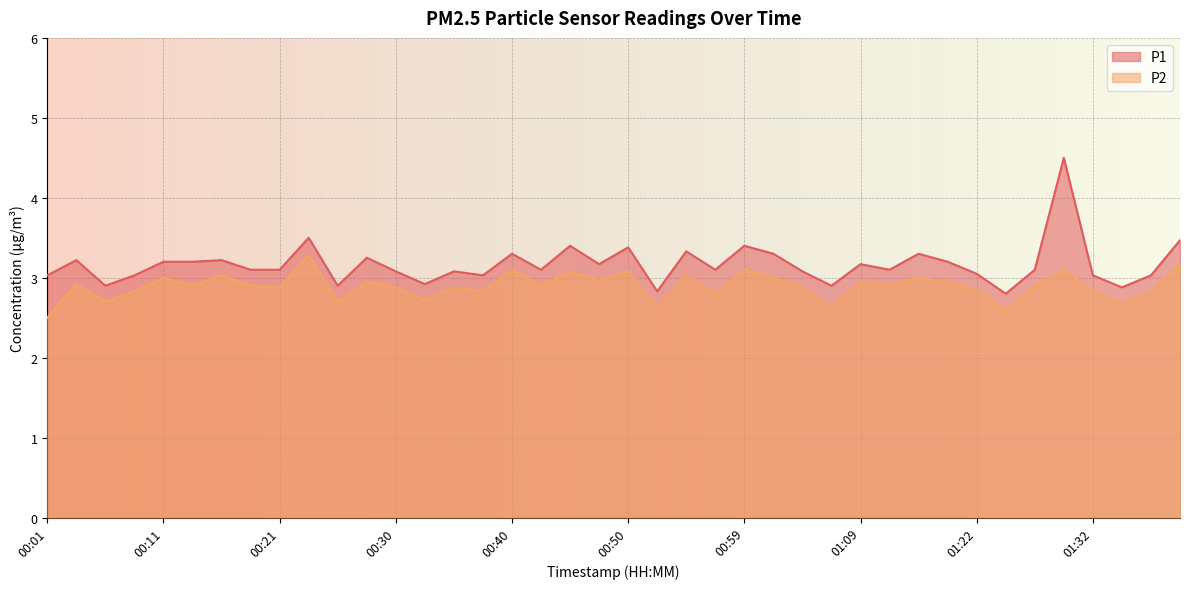

What is the label of the 32nd point from the left?

01:20